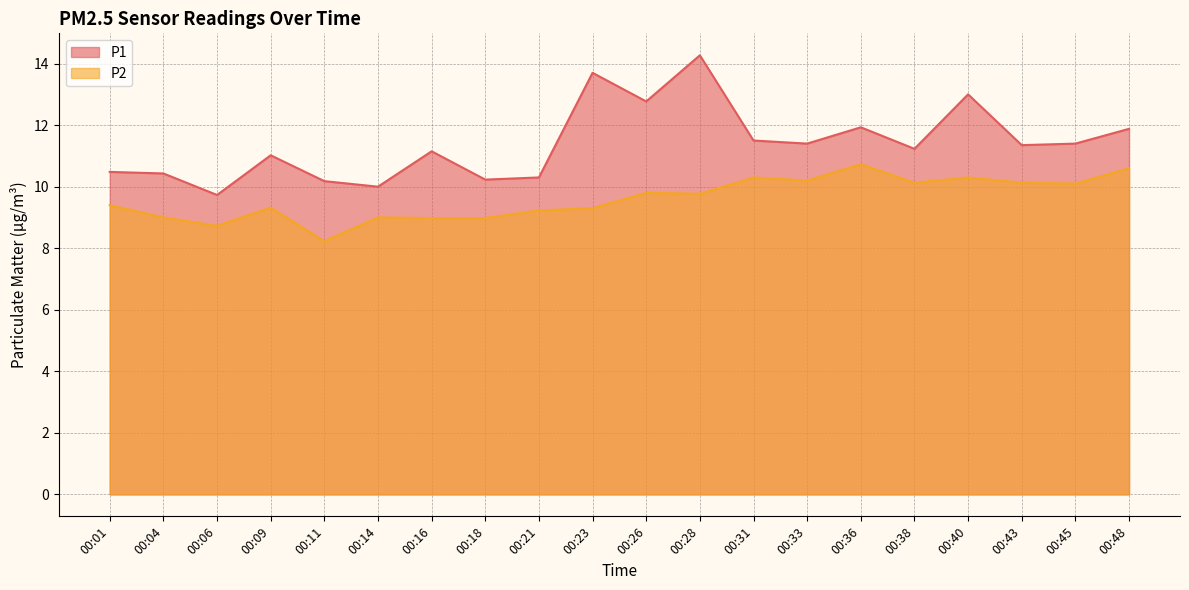

What is the difference between the P2 values at 00:09 and 00:38?

0.8